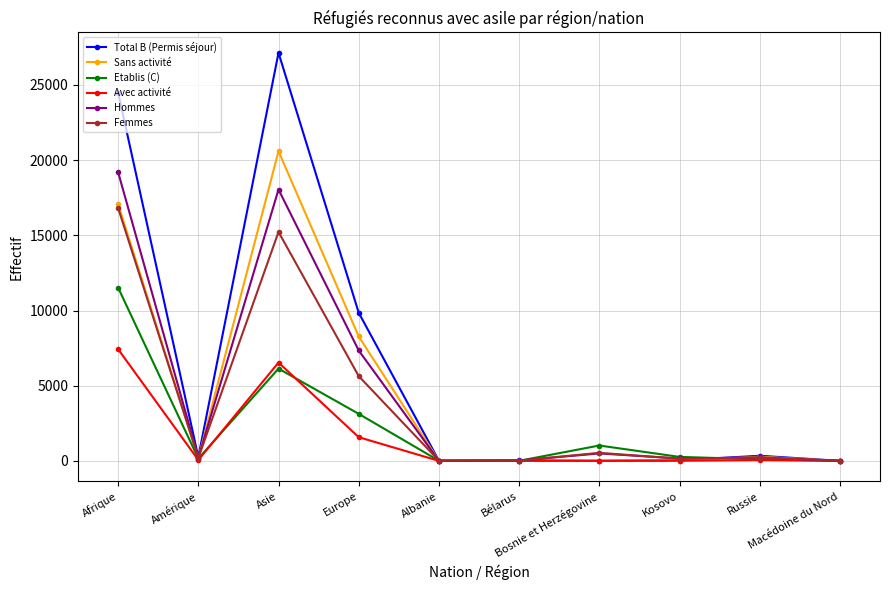

Rank the series by their maximum value, from lowest to highest.

Avec activité, Etablis (C), Femmes, Hommes, Sans activité, Total B (Permis séjour)